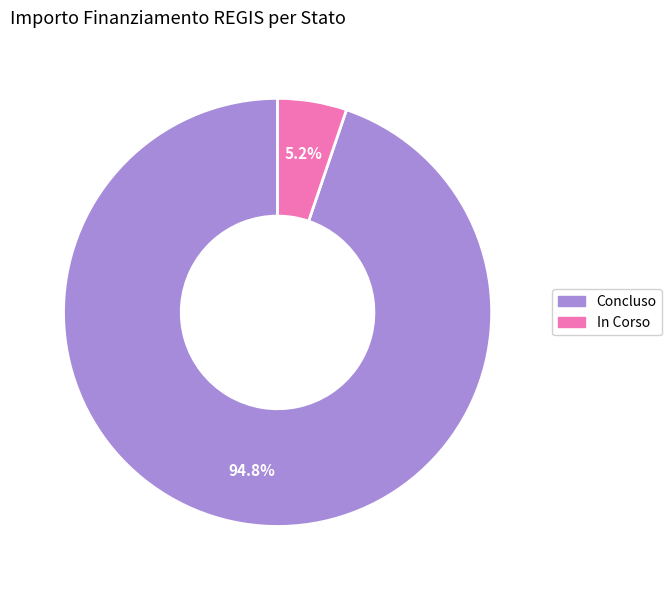

Which has a higher value, In Corso or Concluso?

Concluso